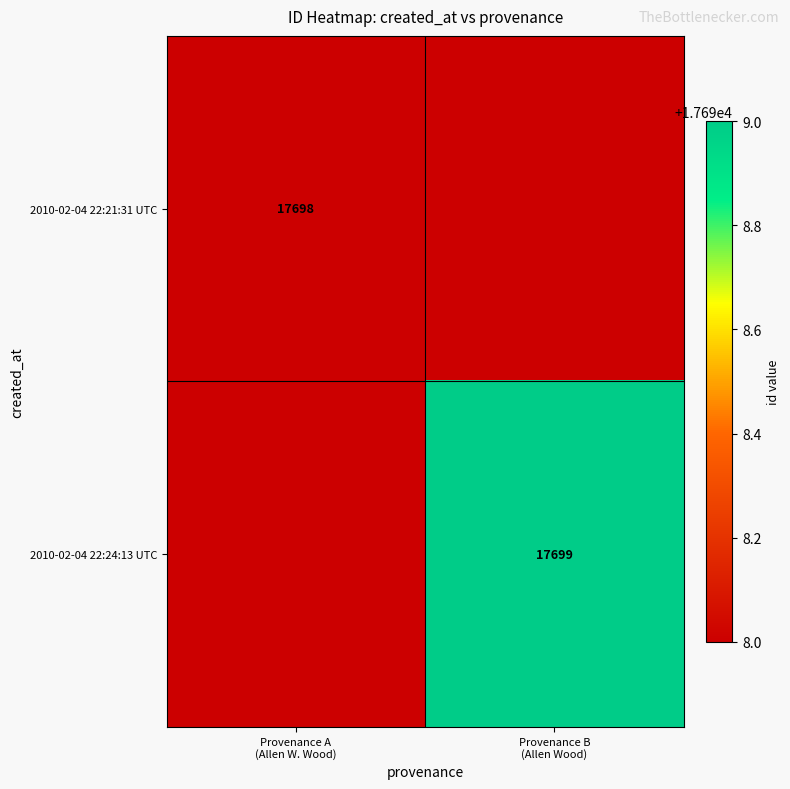

How many distinct data groups are displayed?

2